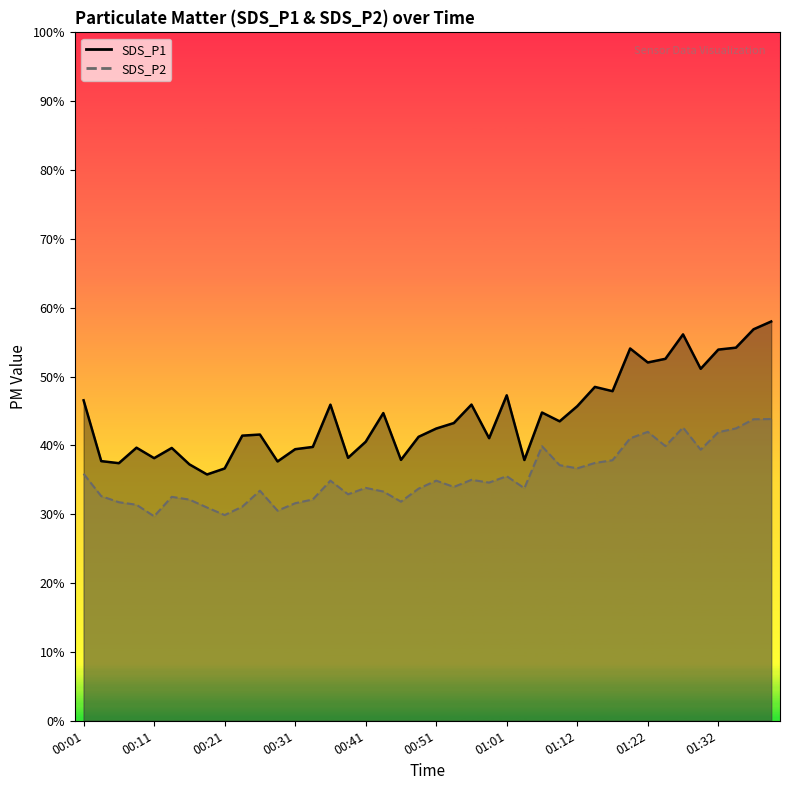

Is the value of SDS_P1 line at 10 greater than the value of SDS_P2 line at 39?

No